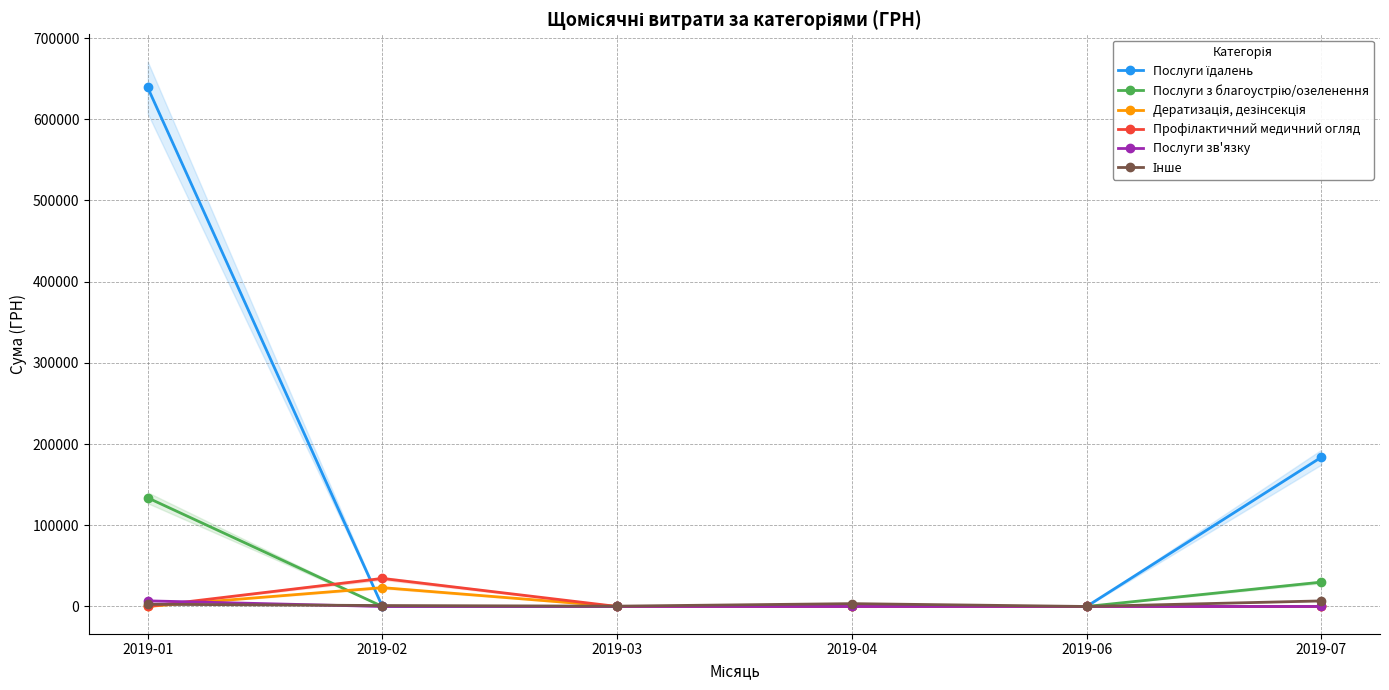

What is the total value across all series at 2019-02?

58899.7